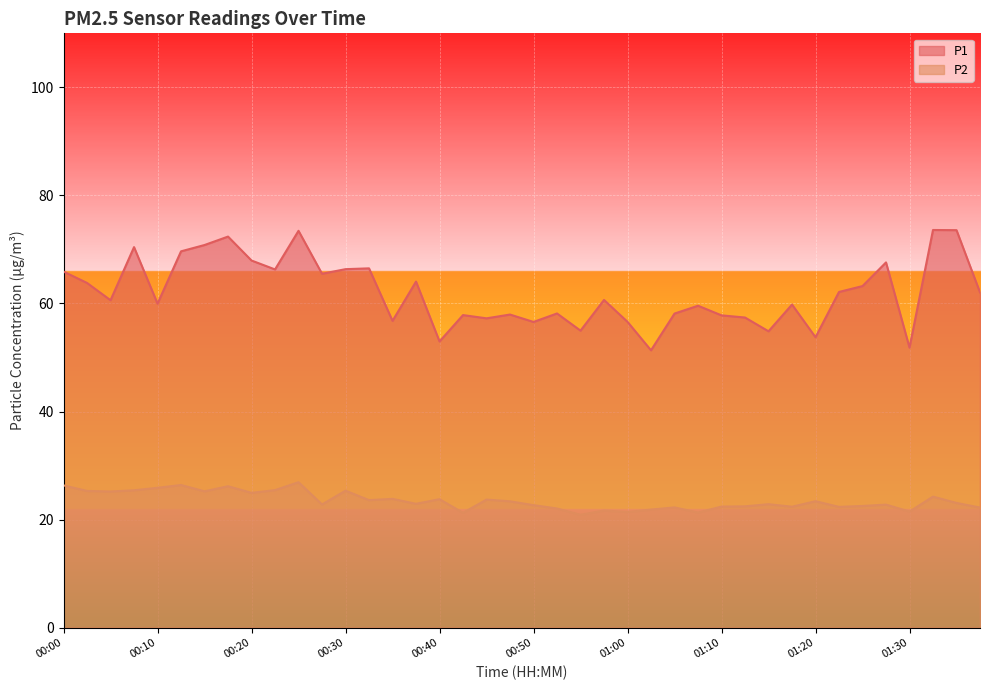

What is the approximate value of P1 at 01:00?

56.6